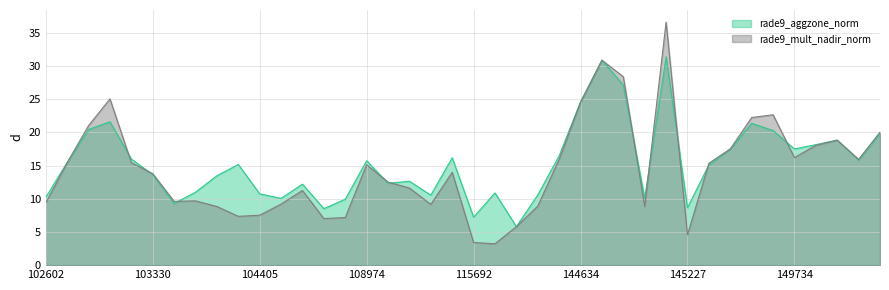

At which category does rade9_mult_nadir_norm reach its first local peak?

103092